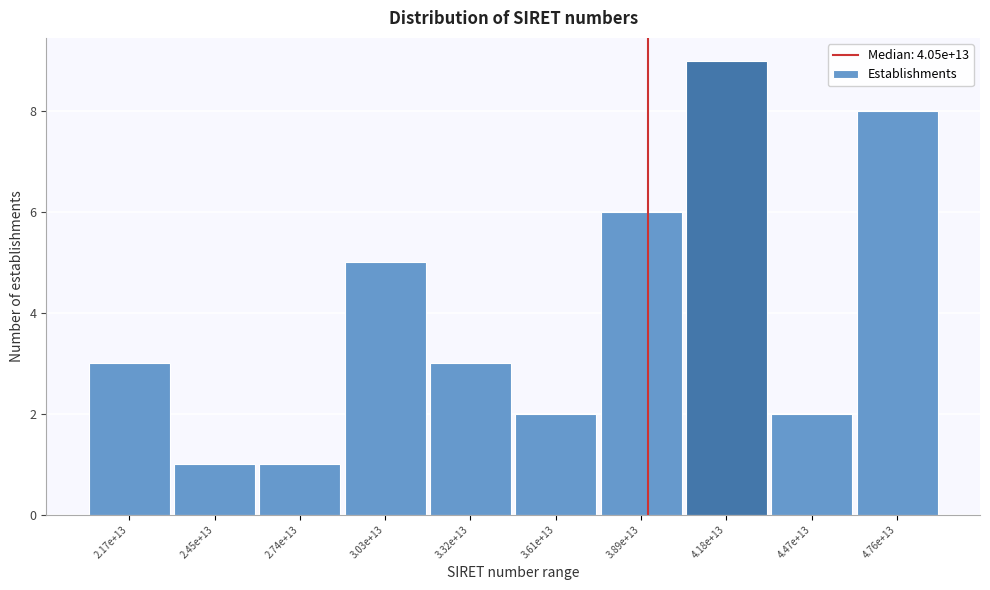

Reading left to right, extract all data points from this chart.

2.17e+13=3	2.45e+13=1	2.74e+13=1	3.03e+13=5	3.32e+13=3	3.61e+13=2	3.89e+13=6	4.18e+13=9	4.47e+13=2	4.76e+13=8